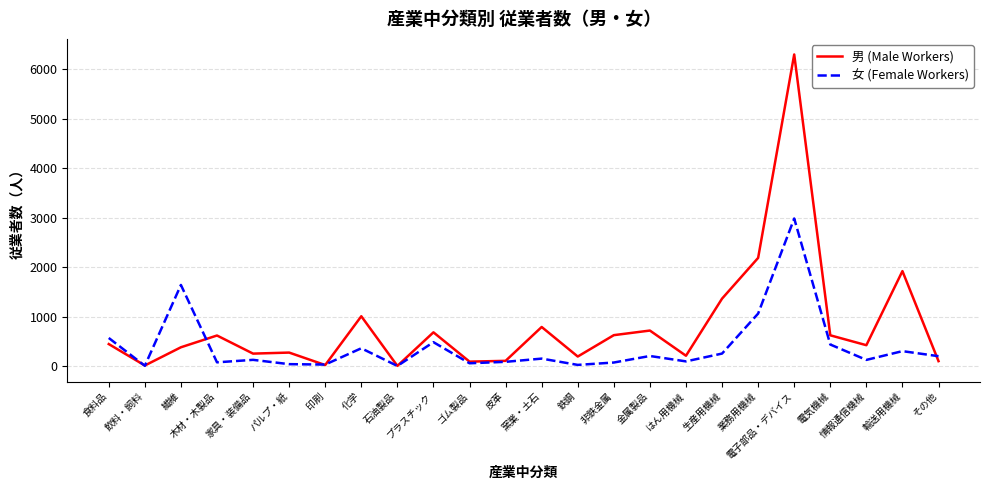

Where is 女 (Female Workers) nearest to the value 1491?

繊維